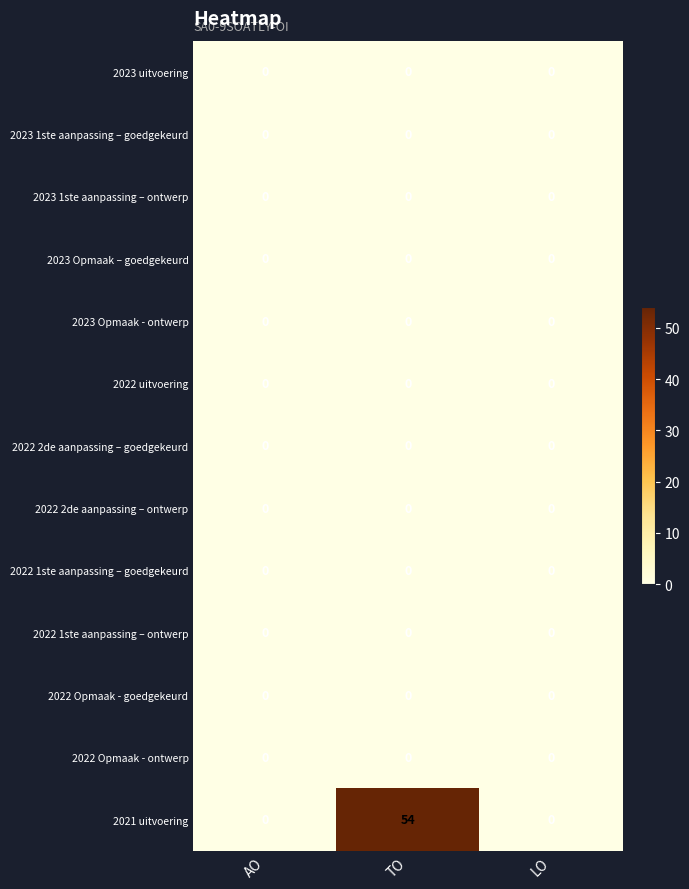

True or false: 2022 1ste aanpassing – goedgekeurd has a value of 0 at AO.

True